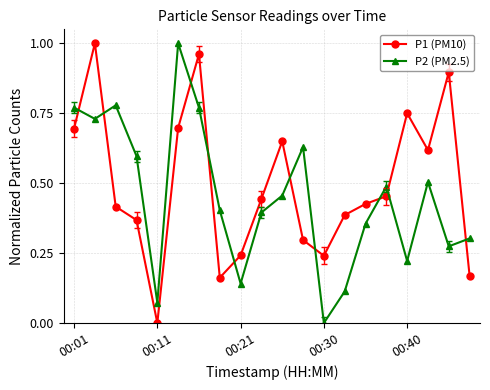

List the series in order of their overall mean, lowest first.

P2 (PM2.5), P1 (PM10)